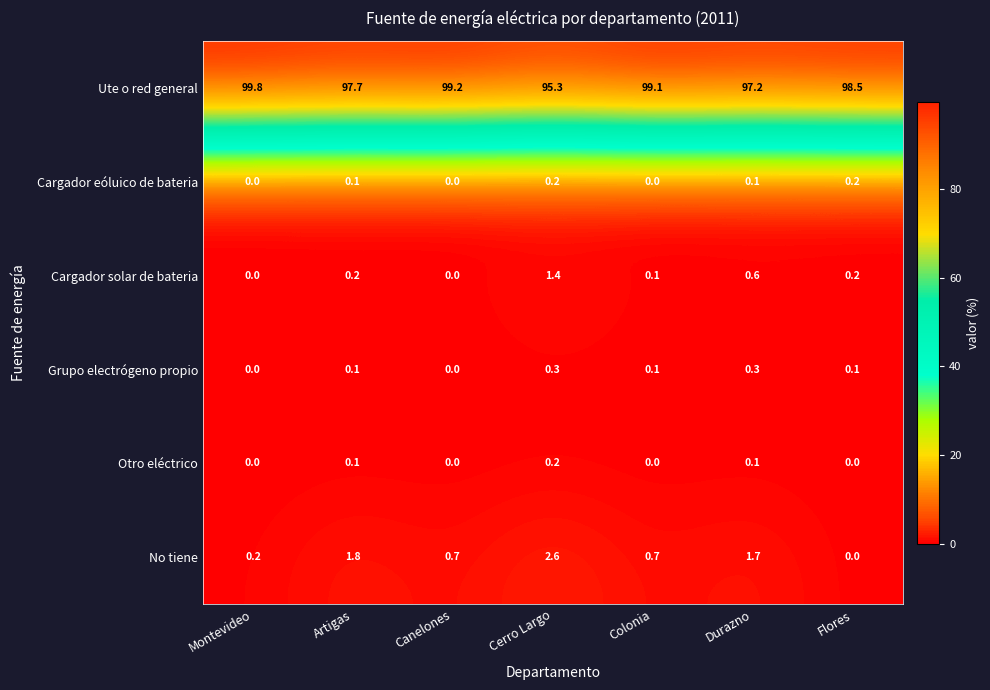

The value of Cargador solar de bateria at Canelones is 0.0. True or false?

True